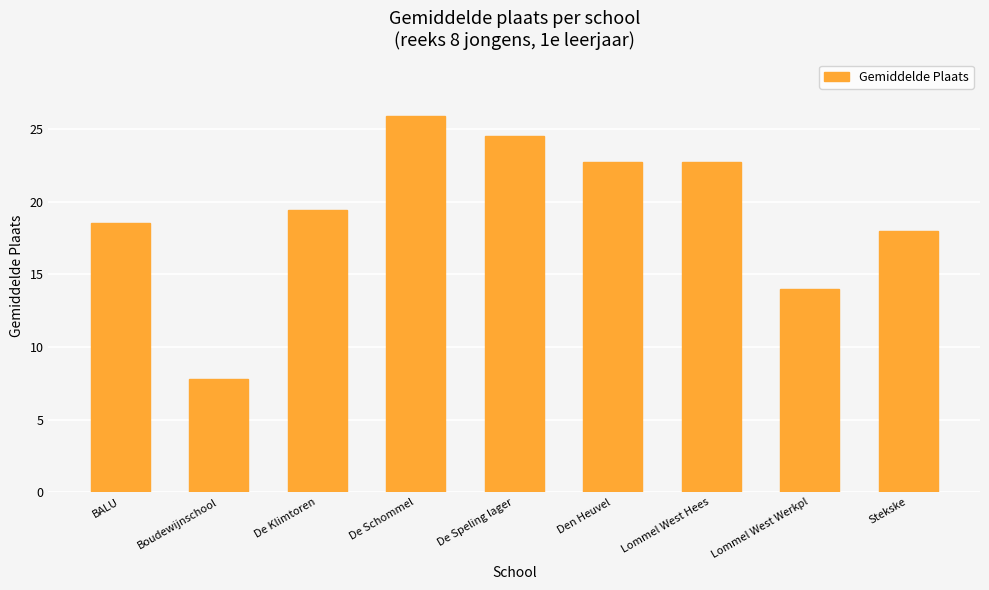

What is the average value?

19.3